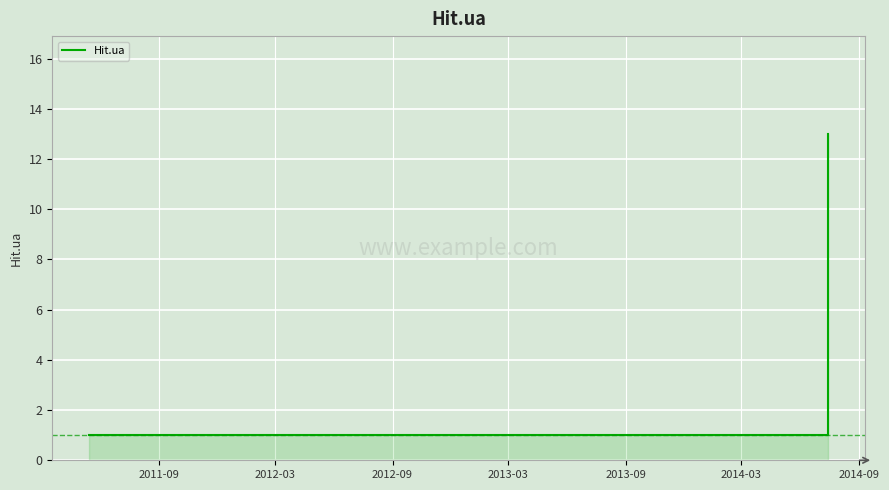

Reading right to left, transcribe all the data shown in this chart.

13	1	1	1	1	1	1	1	1